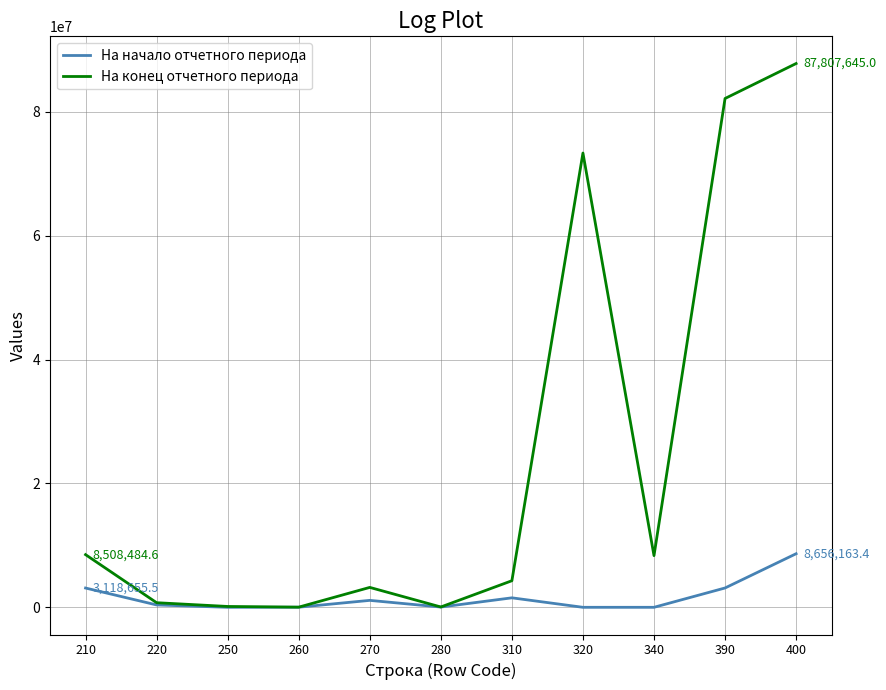

Is the value of На начало отчетного периода at 210 greater than the value of На конец отчетного периода at 220?

Yes